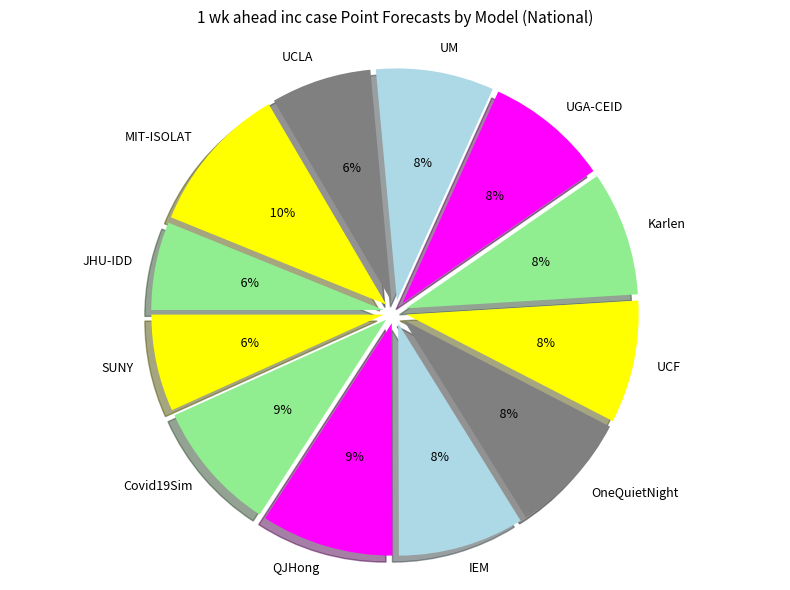

What percentage do OneQuietNight and MIT-ISOLAT together represent?

19.0%